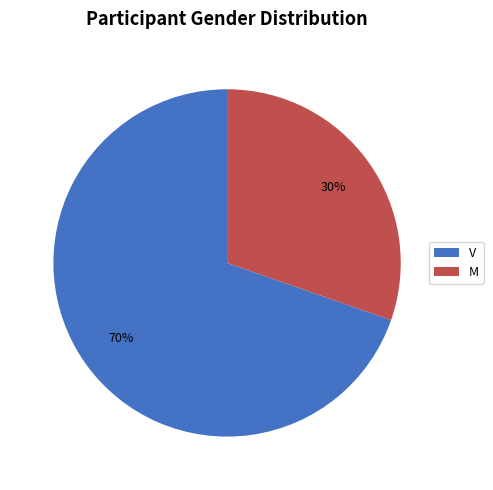

The M slice represents 17% of the pie. True or false?

False